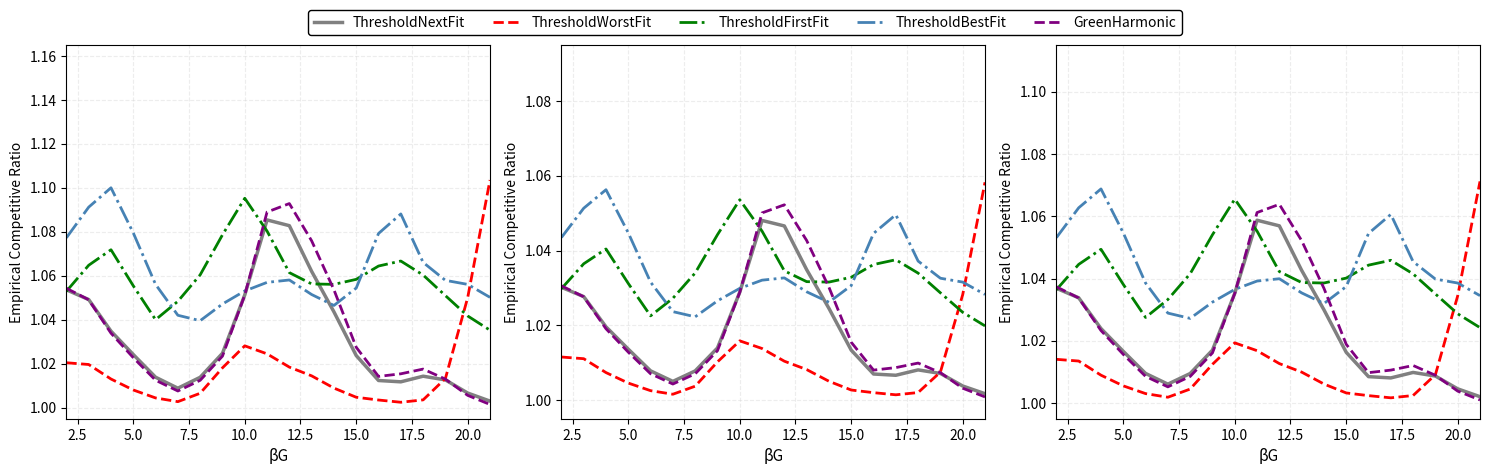

True or false: GreenHarmonic has more than 1 points higher than both neighbors.

True